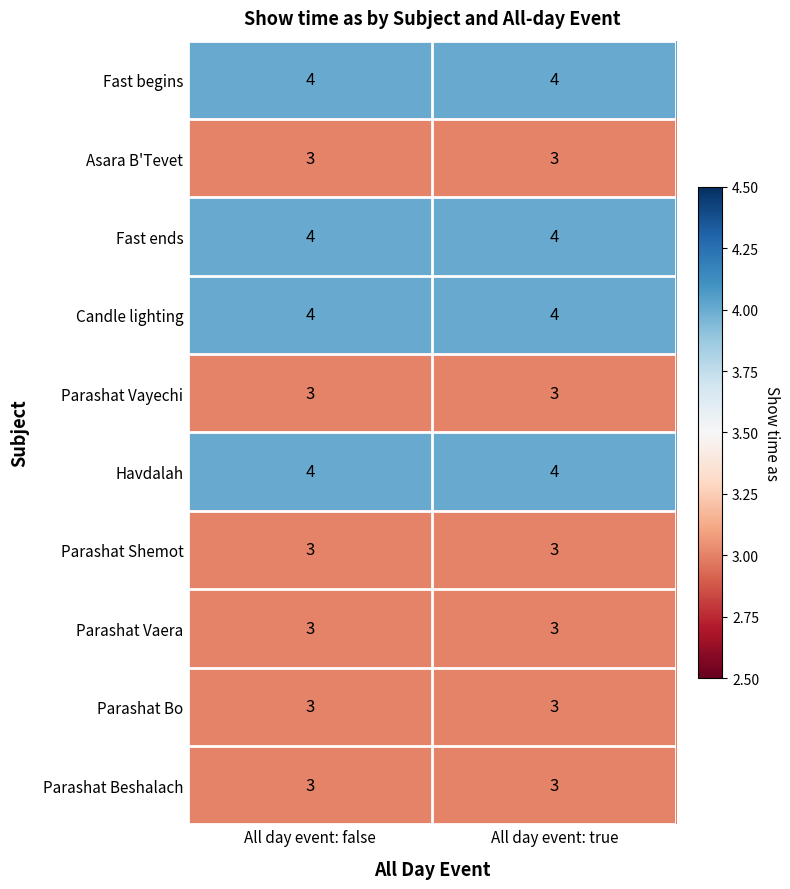

What is the minimum value shown in the chart?

3